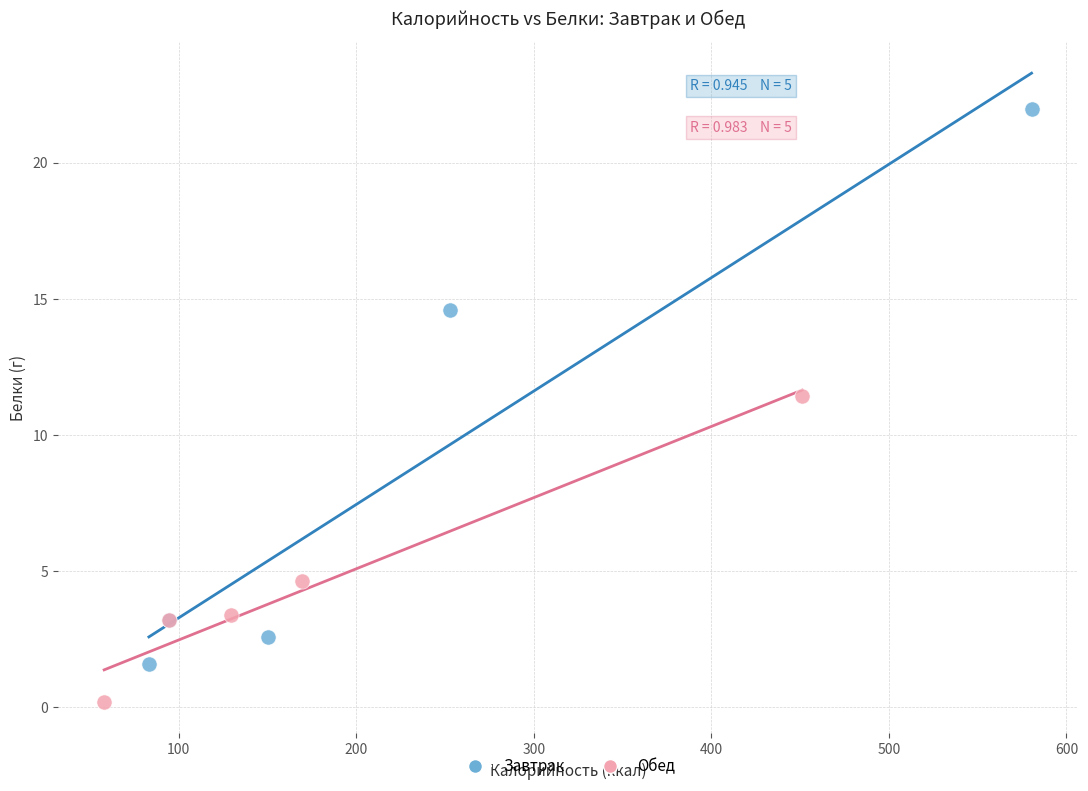

Which series has the largest Y range (max minus min)?

Завтрак